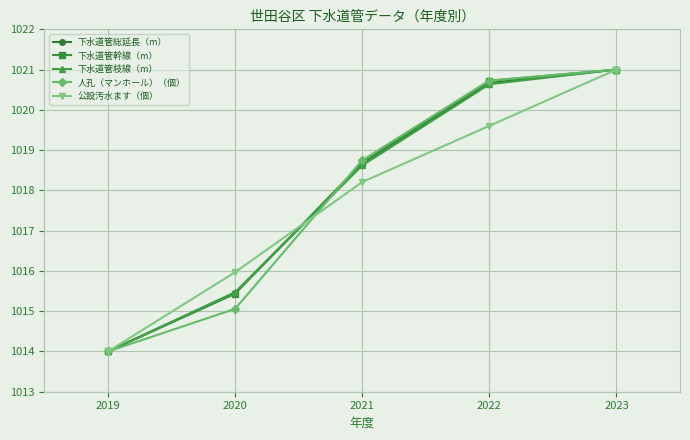

What is the value of the 人孔（マンホール）（個） point at the 3rd from the left?

1018.7